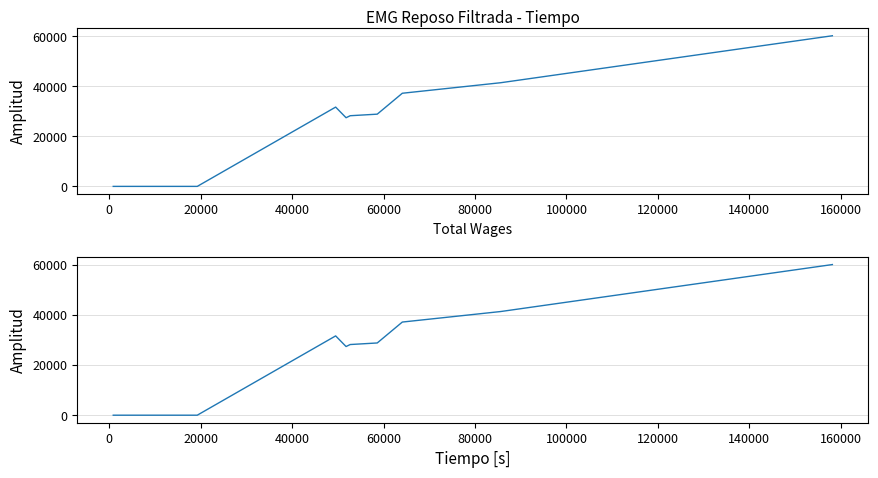

Is it true that the value at 40000 is 37588?

False